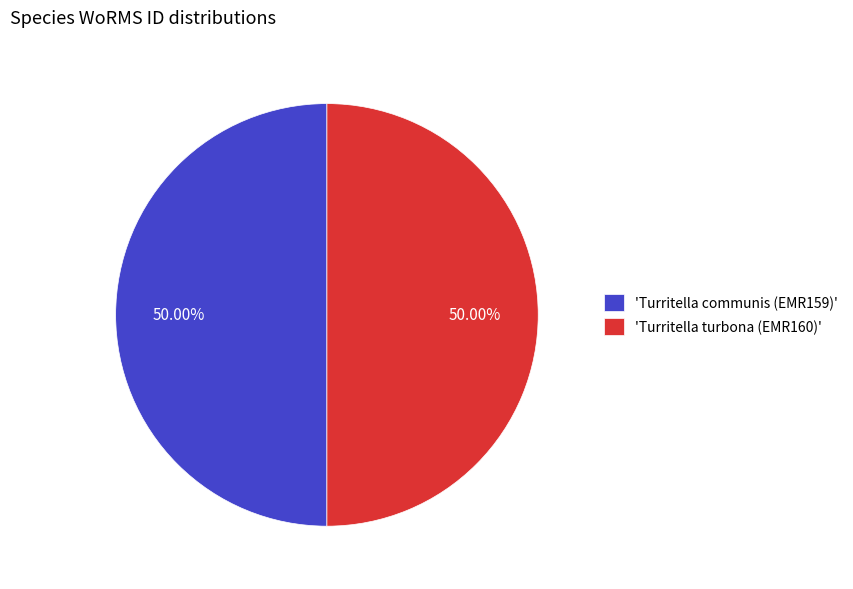

Is the sum of 'Turritella turbona (EMR160)' and 'Turritella communis (EMR159)' greater than half?

Yes